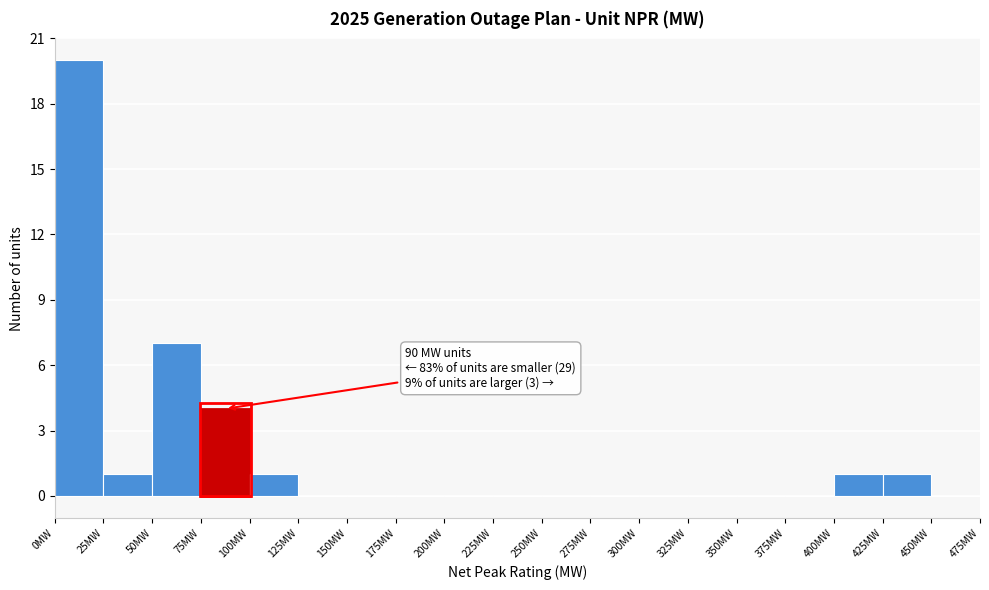

Which range on the x-axis has the tallest bar?

0 to 25